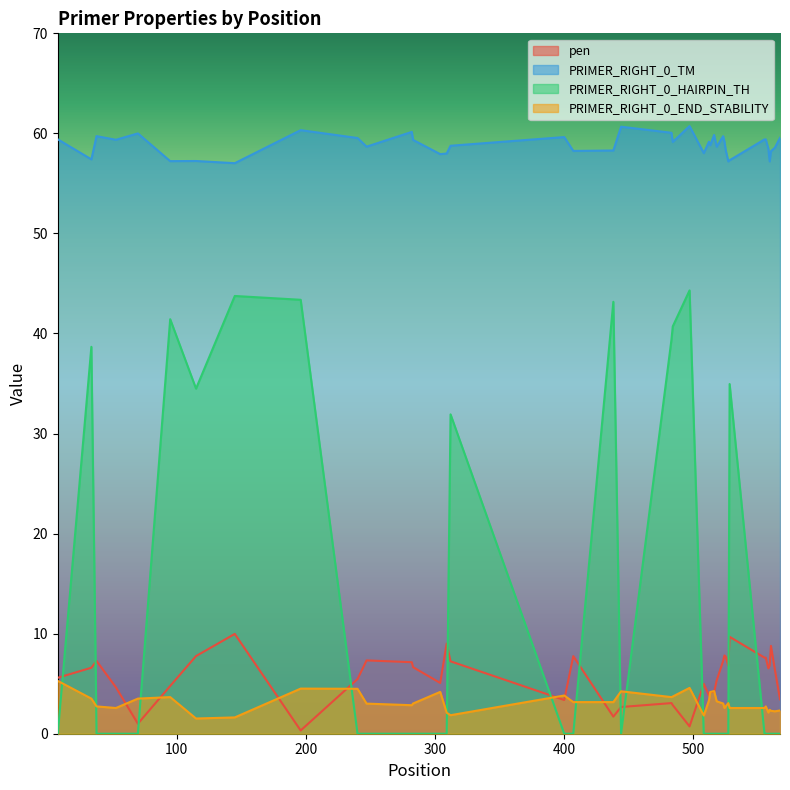

True or false: PRIMER_RIGHT_0_END_STABILITY and pen cross at least once.

True